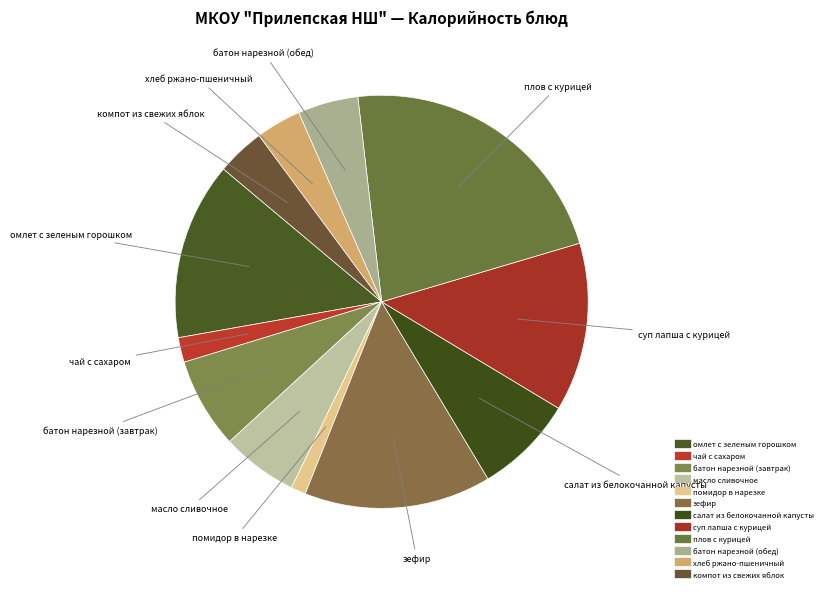

How many segments does this pie chart have?

12